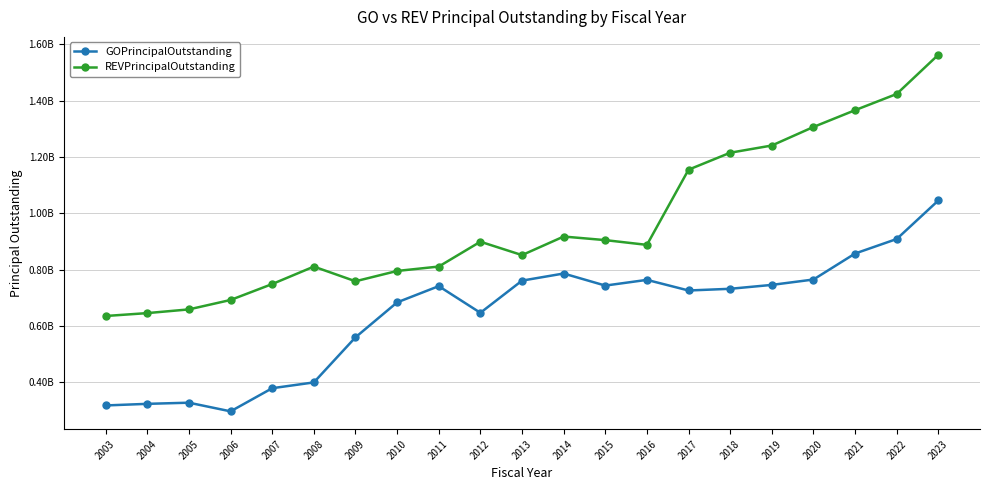

At how many categories does at least one series exceed 918434796?

7